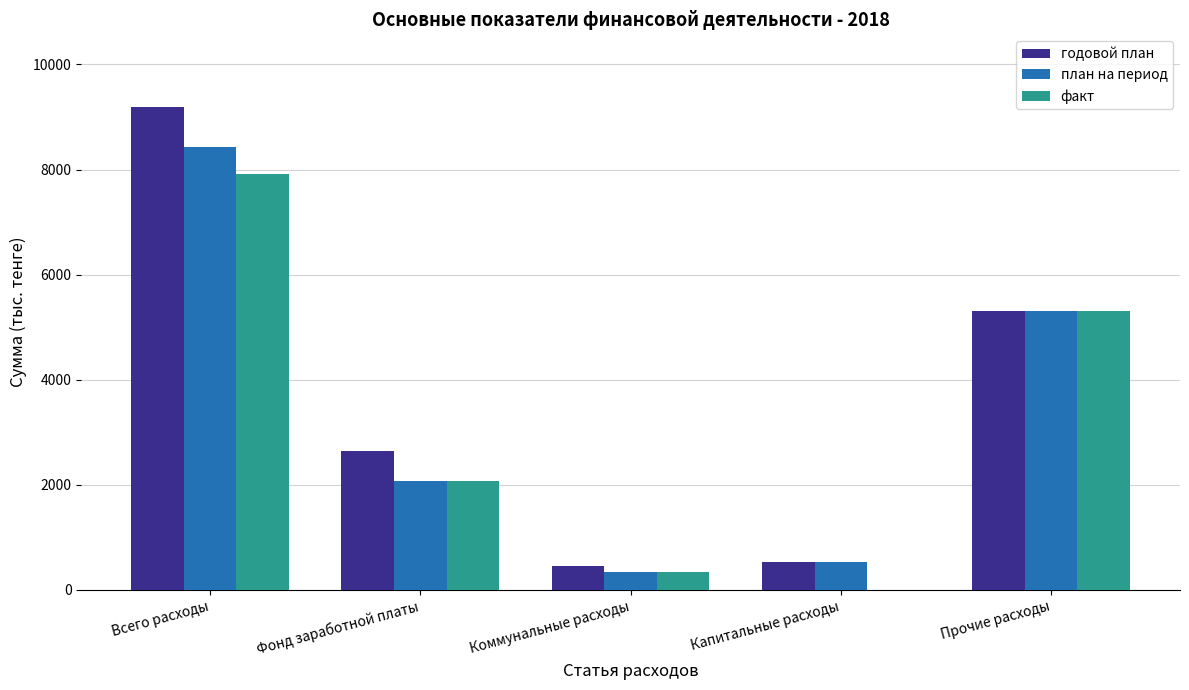

What is the sum of the годовой план values at Коммунальные расходы and Прочие расходы?

5761